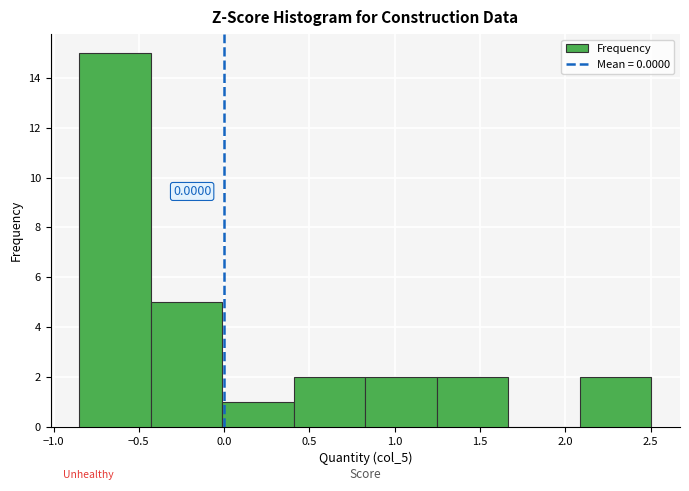

Over which range of the x-axis is the bar tallest?

-0.85 to -0.45